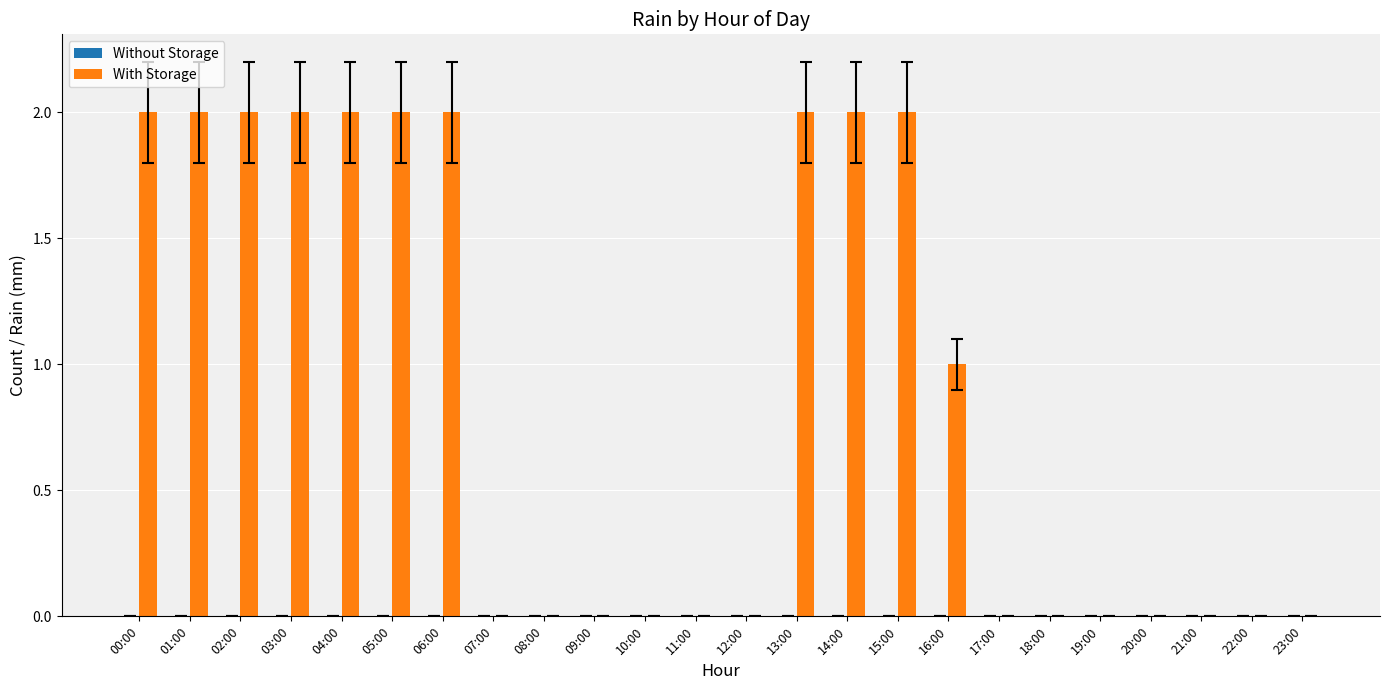

What is the sum of all values?

21